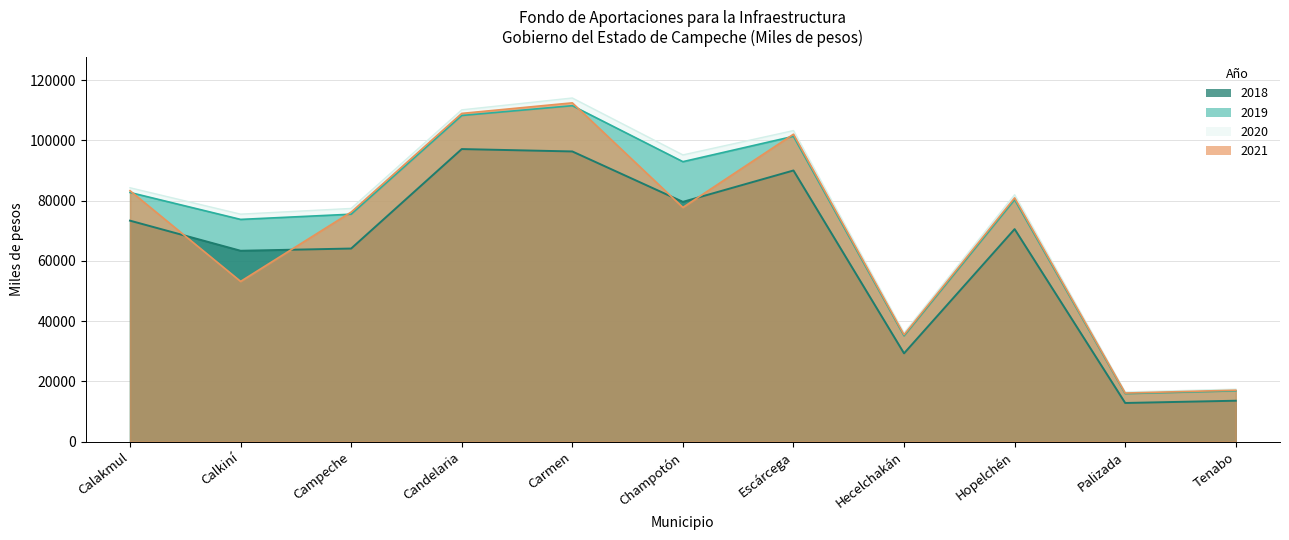

Does the chart have visible grid lines?

Yes